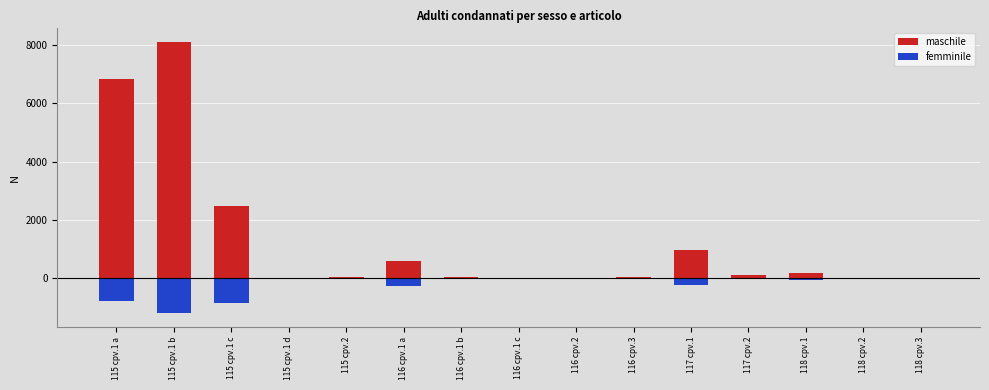

What is the difference between the femminile values at 115 cpv.1 a and 115 cpv.1 d?

786